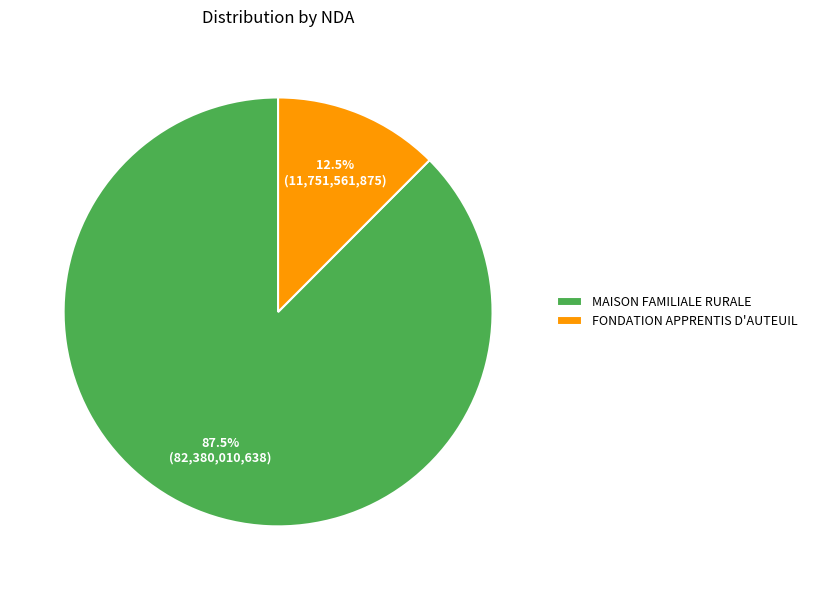

What percentage do FONDATION APPRENTIS D'AUTEUIL and MAISON FAMILIALE RURALE together represent?

100.0%